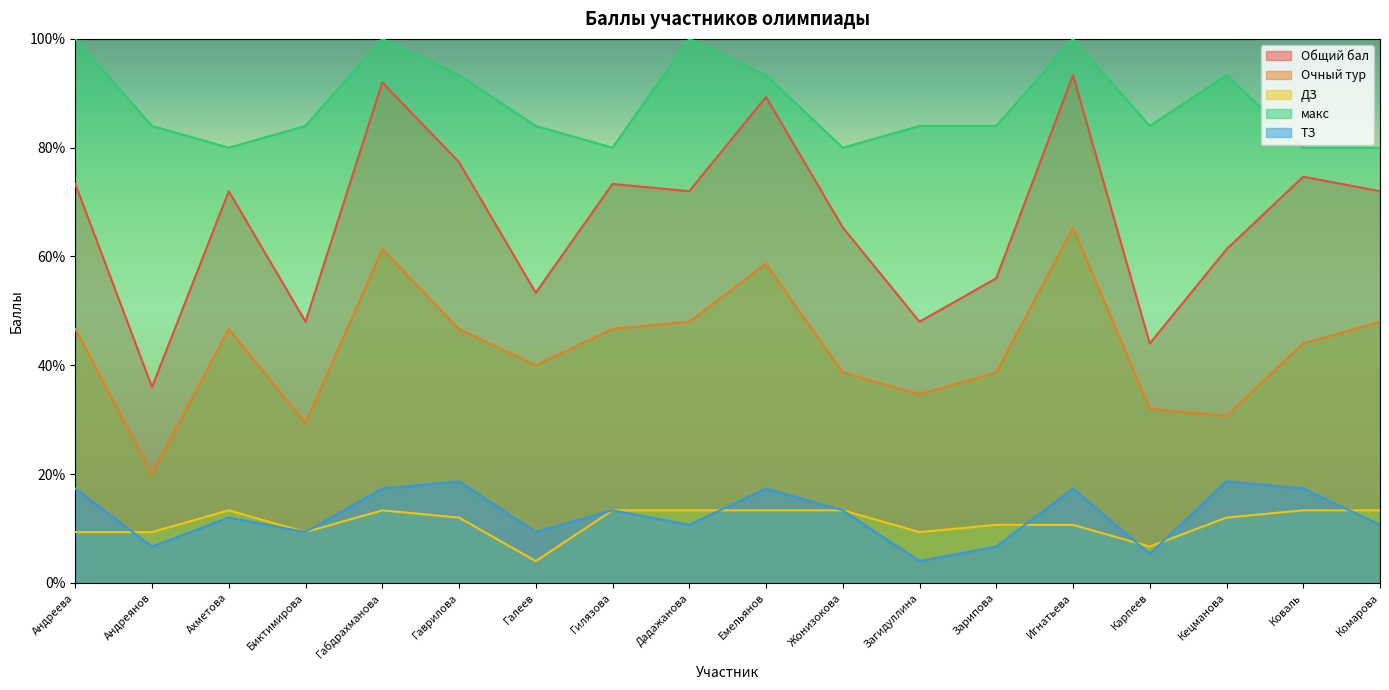

Which series has the largest range (max minus min)?

Общий бал